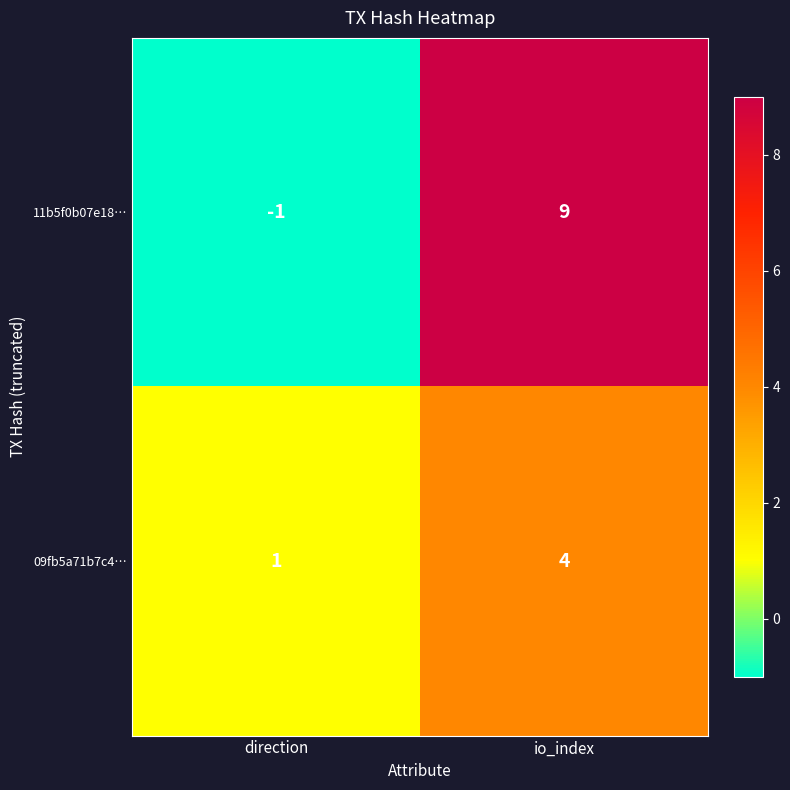

Reading left to right, extract all data points from this chart.

11b5f0b07e18…: -1	9
09fb5a71b7c4…: 1	4